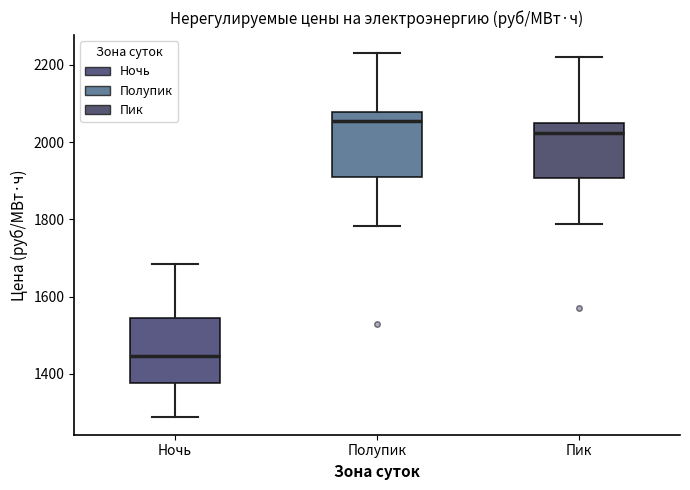

Reading left to right, transcribe this box plot: for each box, give where its median line is, the range the box spans, and where its two whiskers end, as read against the y-axis. The values are not printed on the chart, so give them approximately, as read against the axis.

Ночь: median 1440, box 1380 to 1540, whiskers 1280 to 1680
Полупик: median 2060, box 1920 to 2080, whiskers 1780 to 2240
Пик: median 2020, box 1900 to 2040, whiskers 1780 to 2220